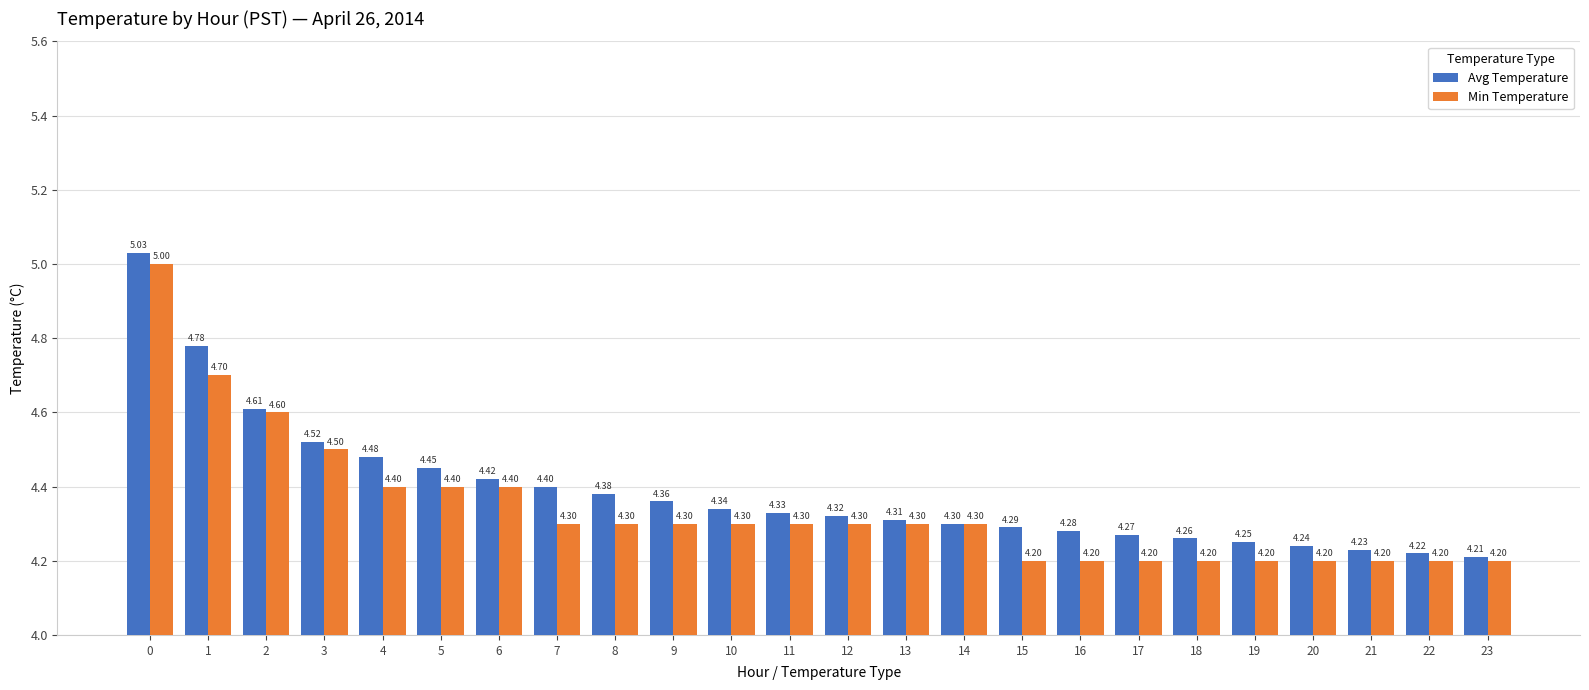

What is the difference between the maximum and minimum values in the Min Temperature series?

0.8